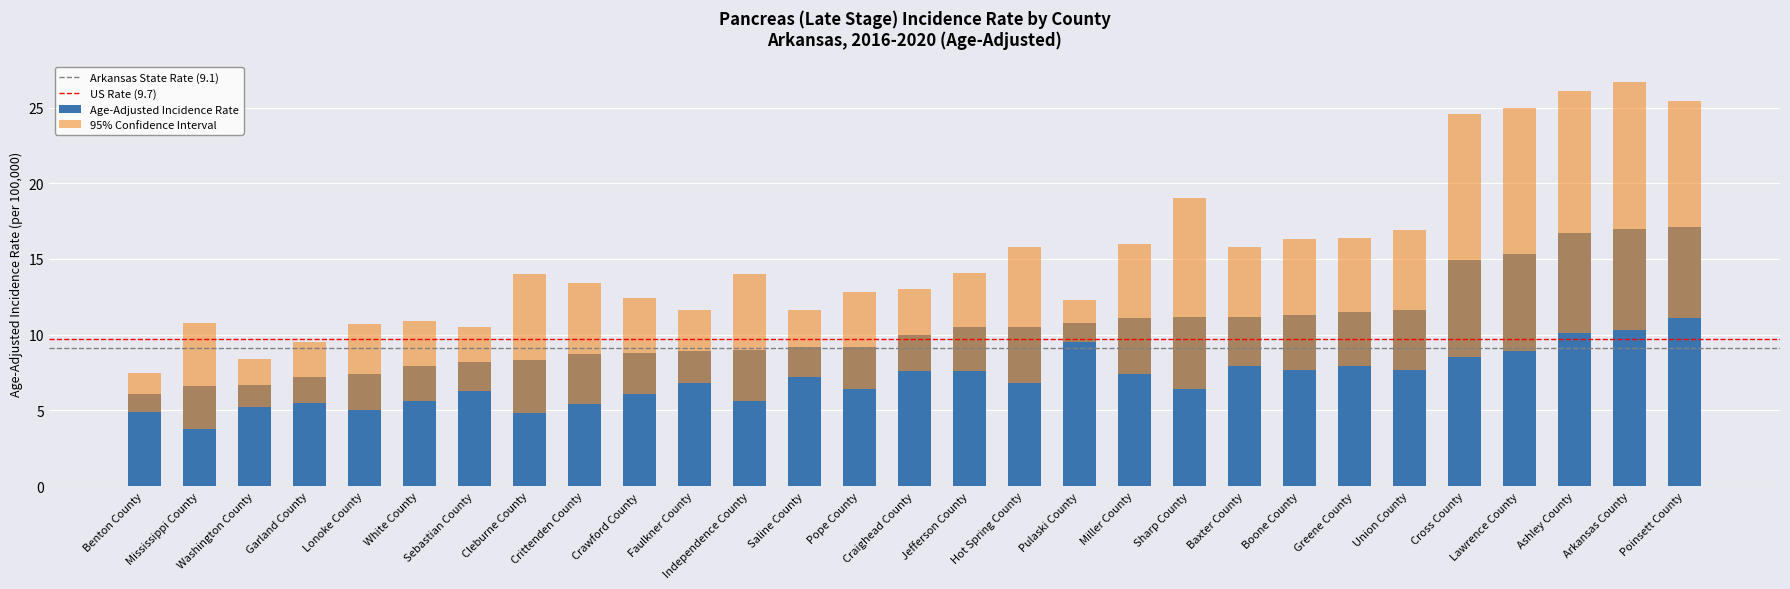

What is the sum of the Upper 95% CI values at Crittenden County and Craighead County?

26.4